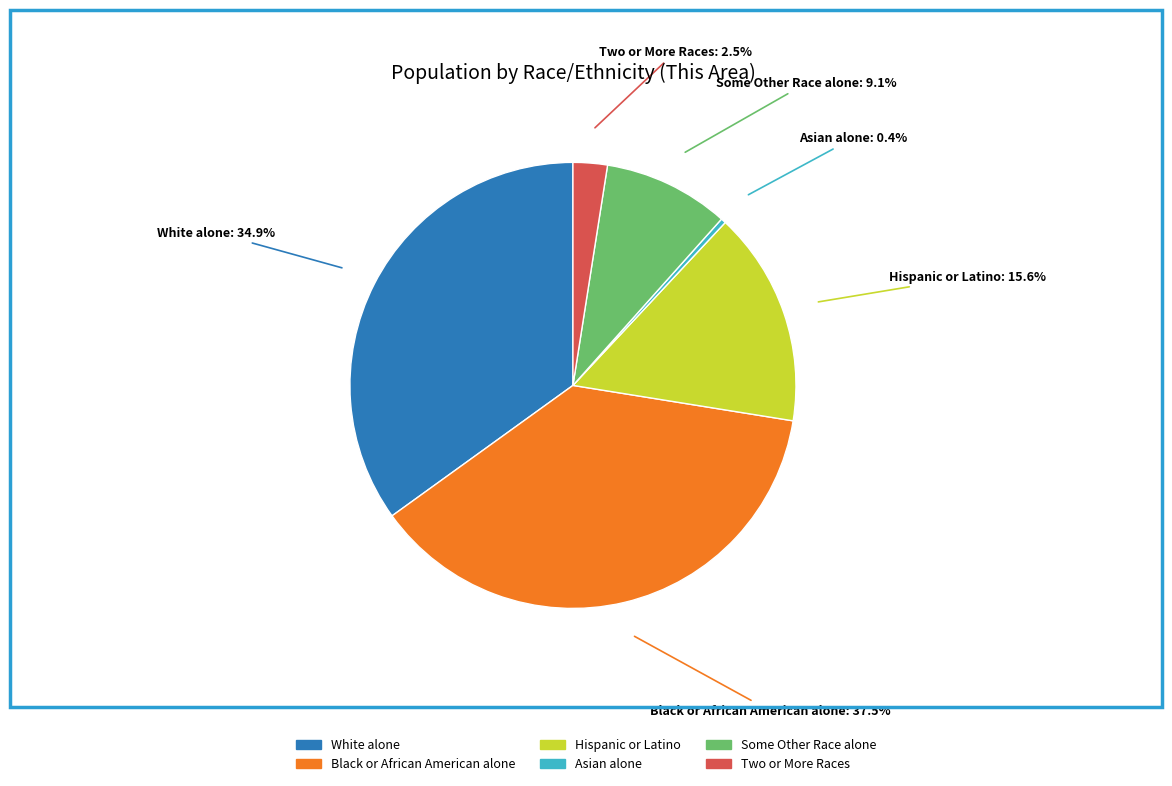

Which slice is the smallest?

Asian alone